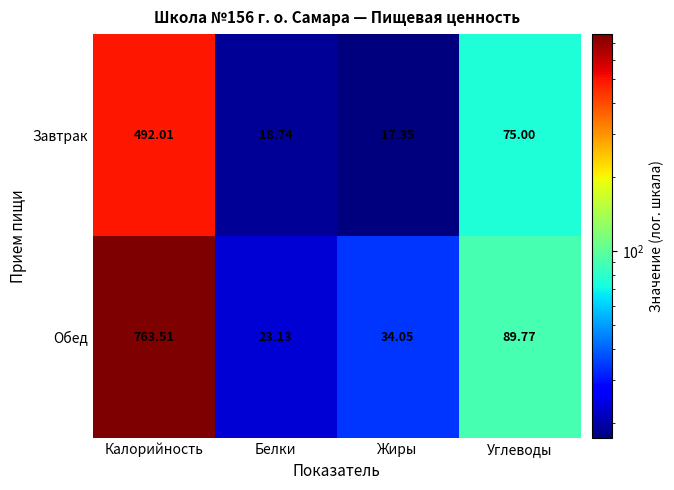

Between Белки and Углеводы, which series saw the biggest shift?

Обед